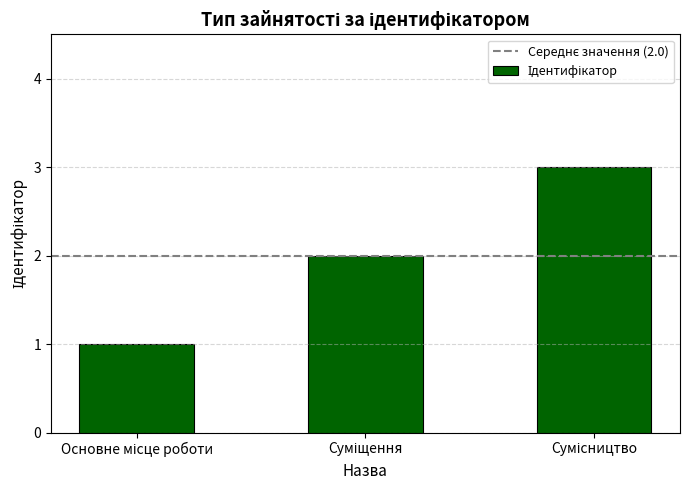

What is the minimum value shown in the chart?

1